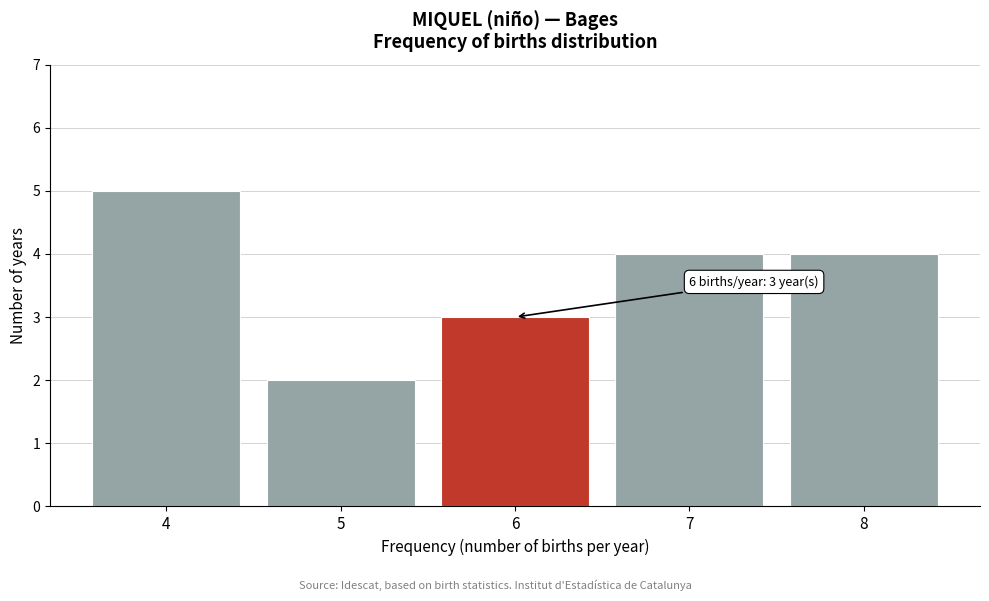

Reading right to left, what are all the values shown in this chart?

4	4	3	2	5